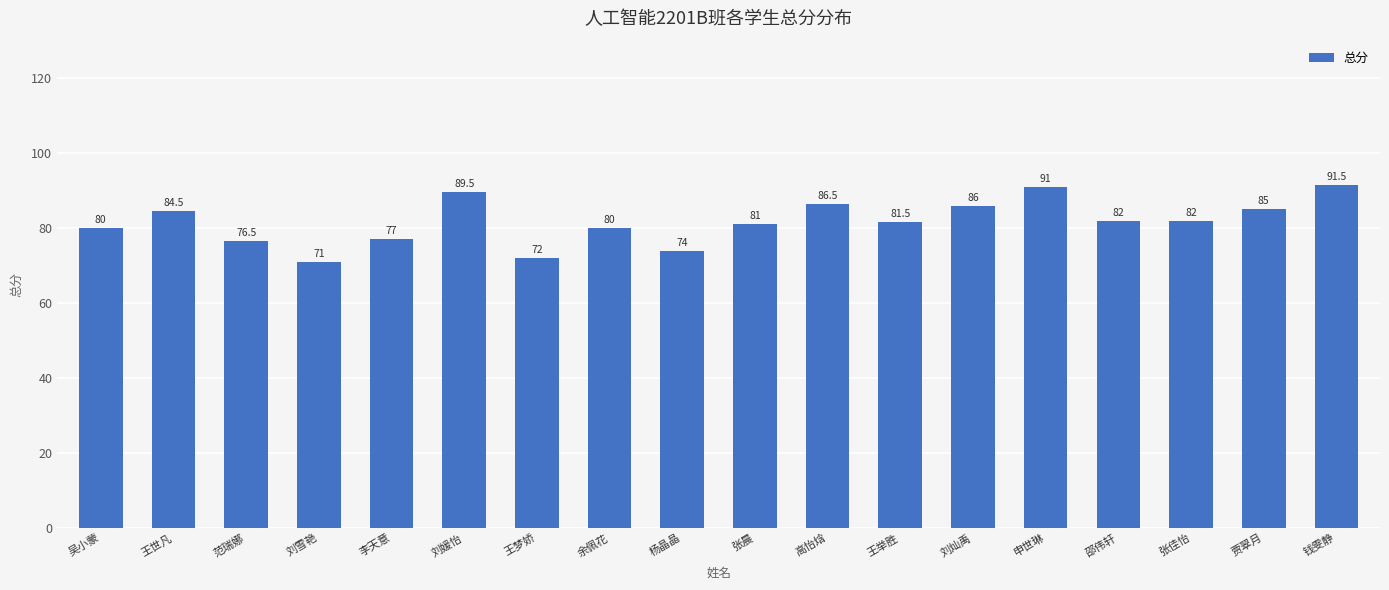

What is the average value?

81.7